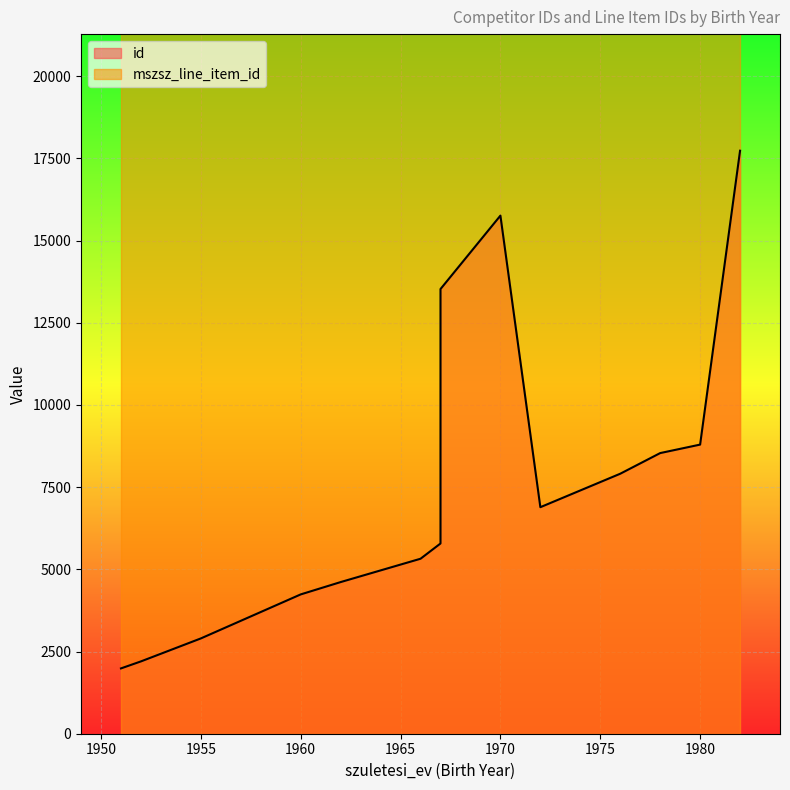

How many lines are shown in the chart?

2